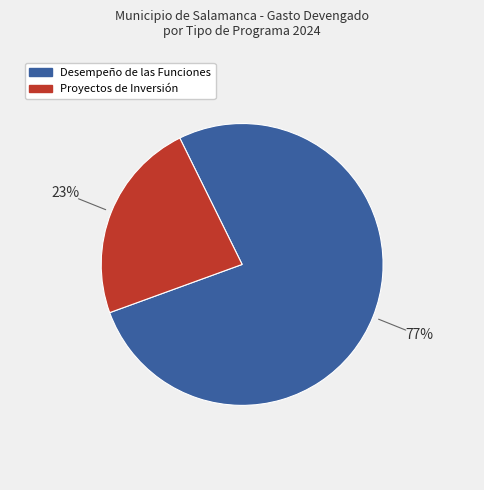

Is there a majority slice in this chart?

Yes